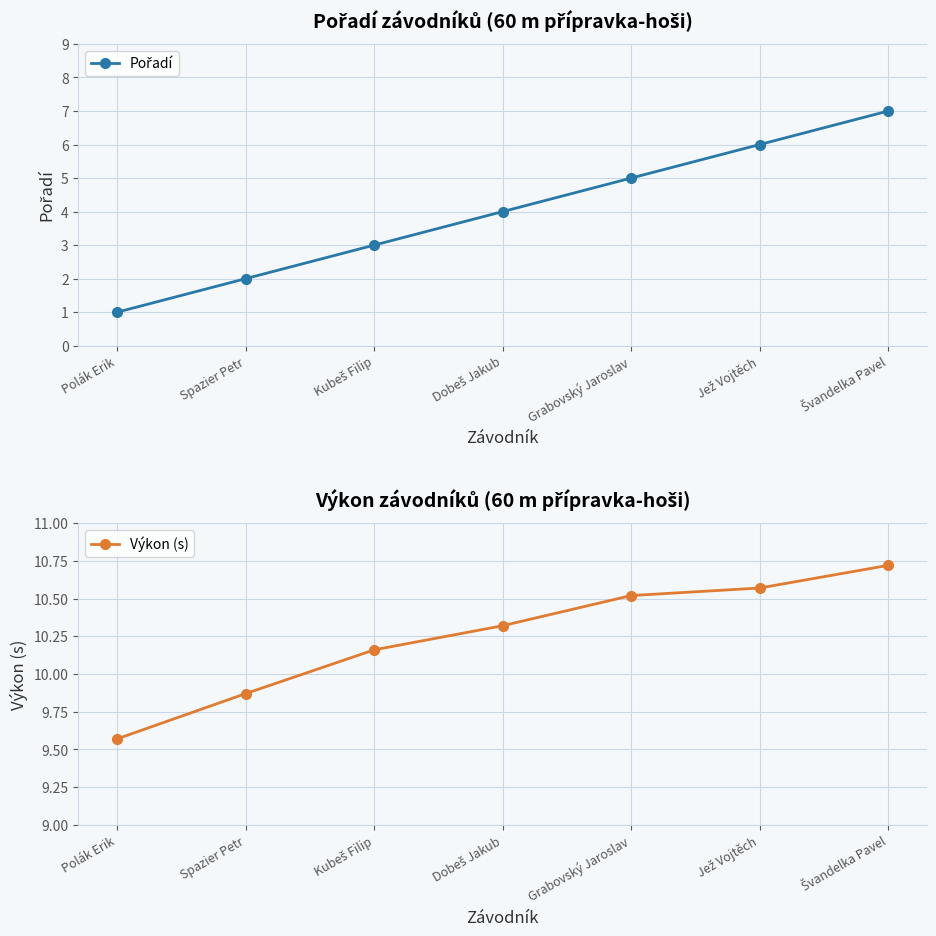

Rank the categories by Pořadí value from highest to lowest.

Švandelka Pavel, Jež Vojtěch, Grabovský Jaroslav, Dobeš Jakub, Kubeš Filip, Spazier Petr, Polák Erik